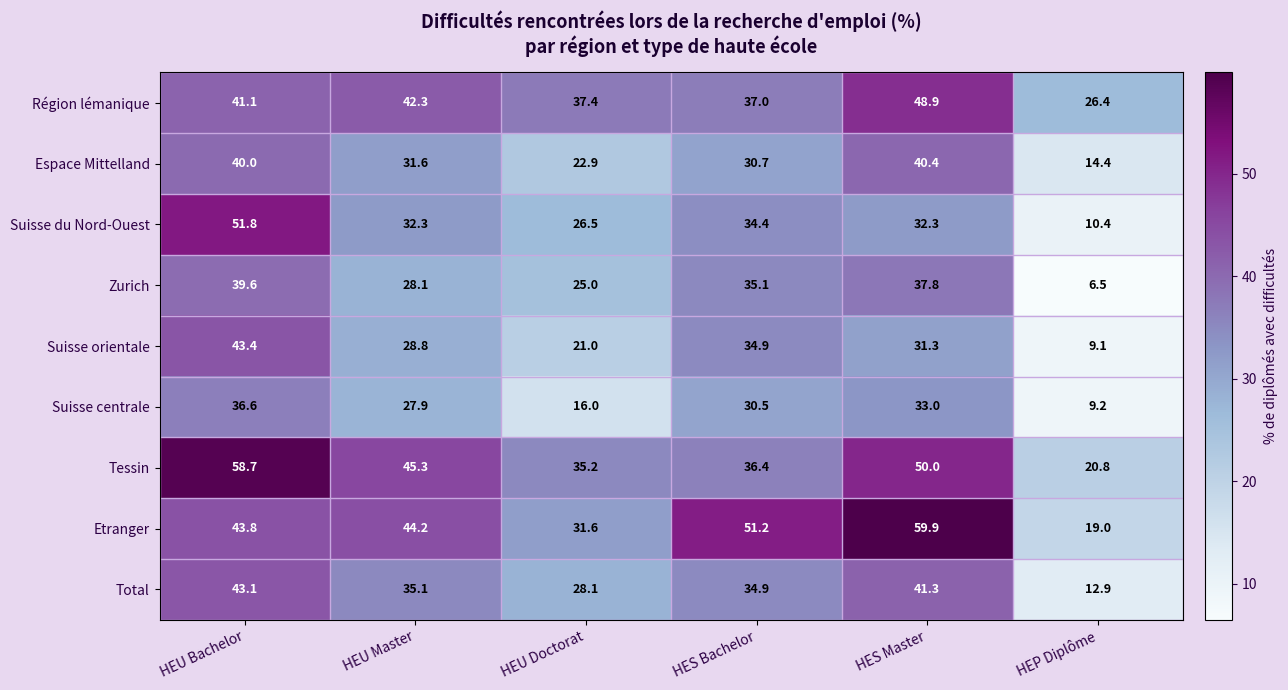

Where is Total nearest to the value 28?

HEU Doctorat